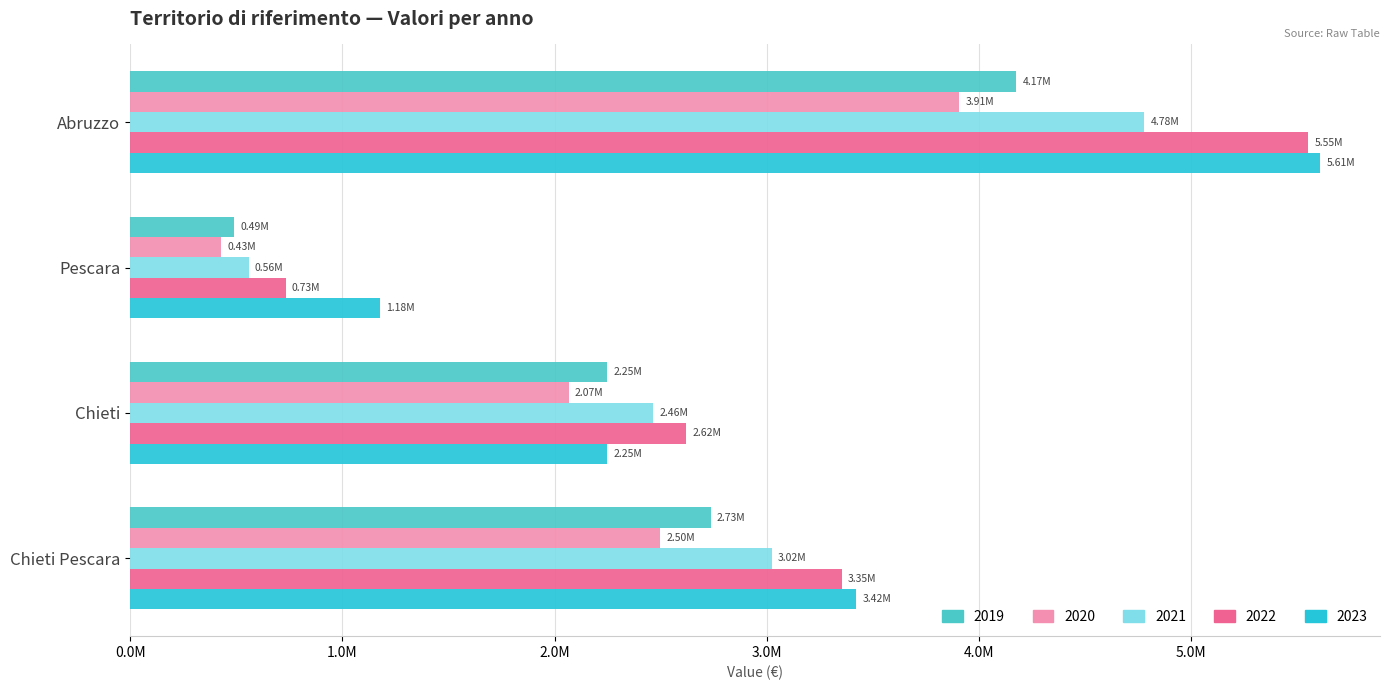

What is the difference between the highest and lowest values at Abruzzo?

1701027.9